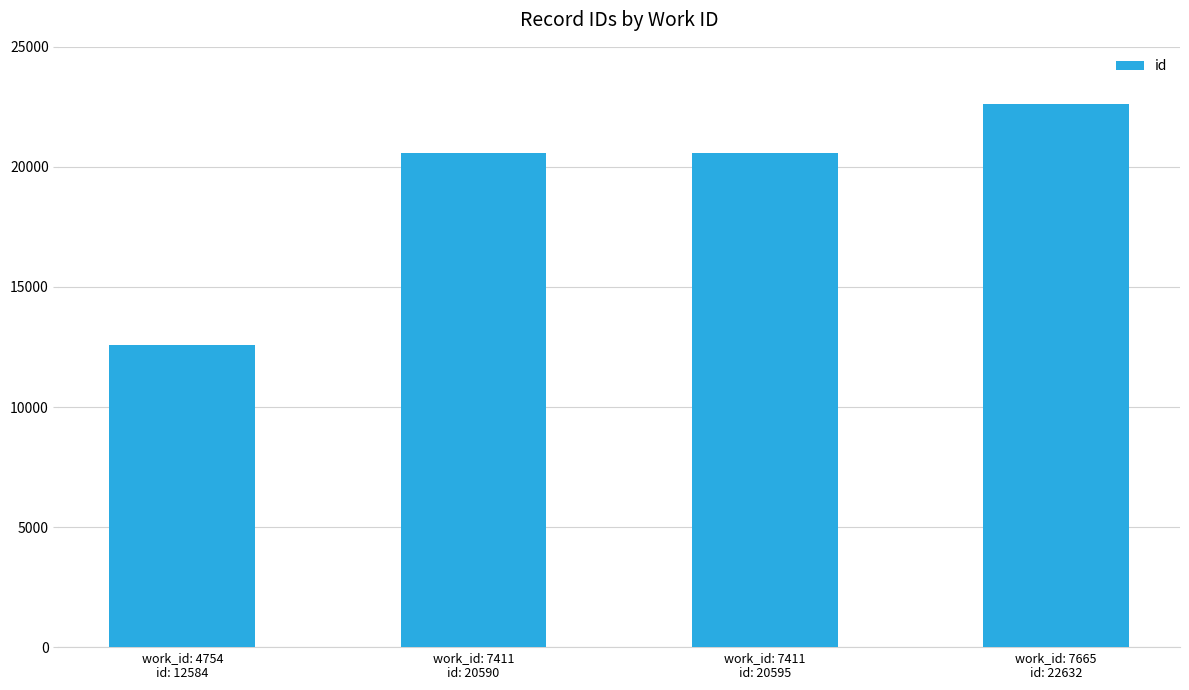

What is the maximum value shown in the chart?

22632